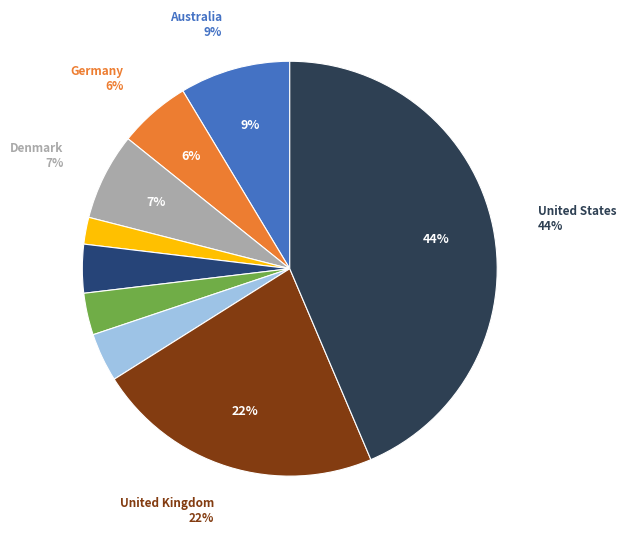

The Denmark slice represents 1% of the pie. True or false?

False